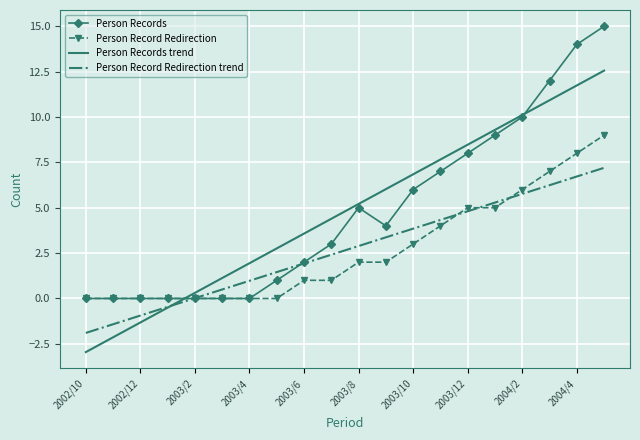

Rank the series by their maximum value, from highest to lowest.

Person Records, Person Records trend, Person Record Redirection, Person Record Redirection trend